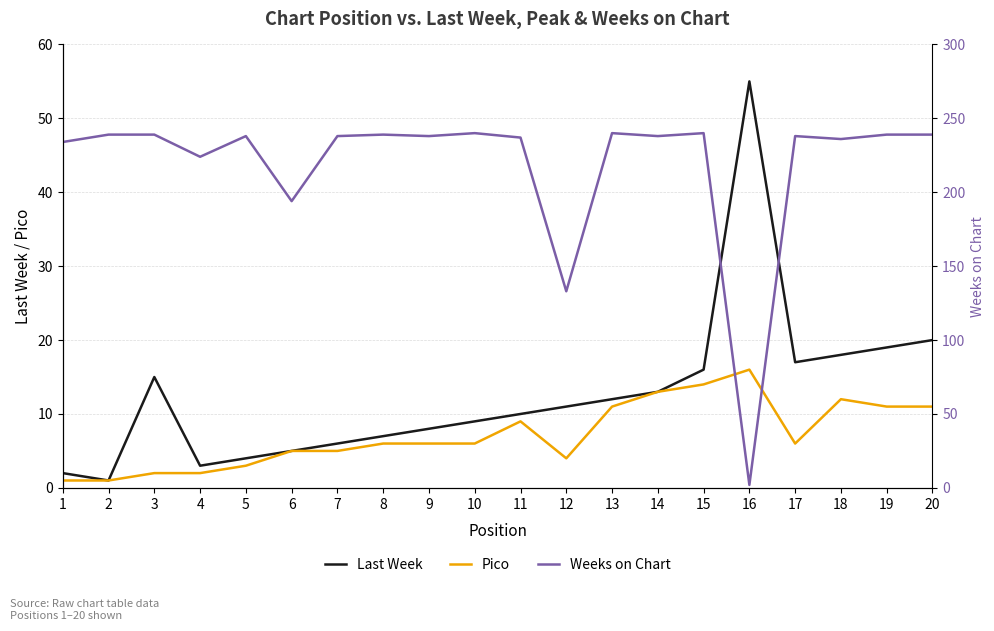

Count the number of data series in this chart.

3